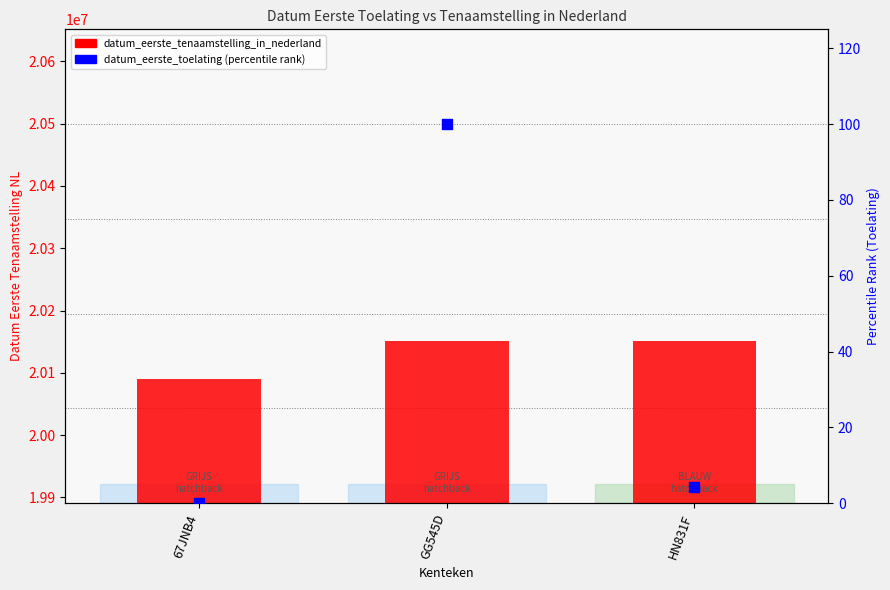

Which series reaches the minimum Y coordinate?

datum_eerste_toelating (percentile)